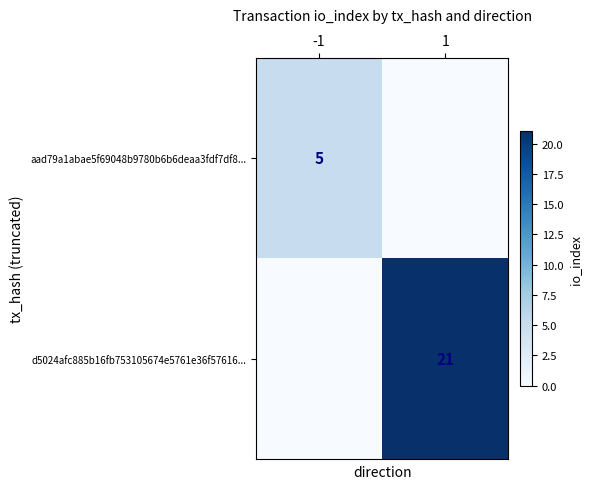

The value of aad79a1abae5f69048b9780b6b6deaa3fdf7df8... at -1 is 8. True or false?

False